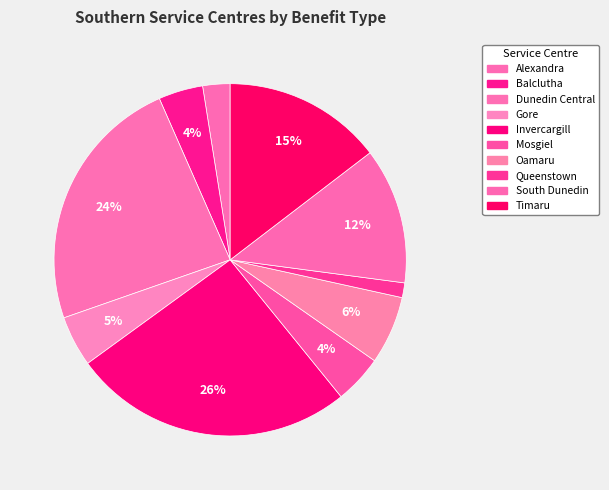

True or false: Queenstown accounts for 16% of the total.

False